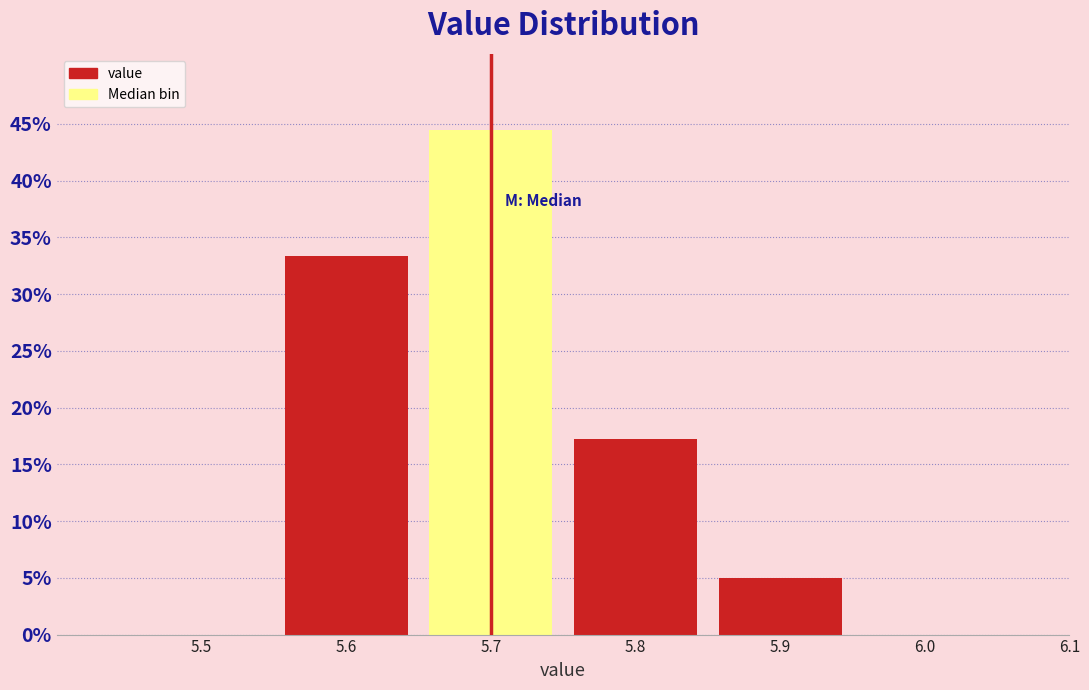

What is the height of the bar covering 5.85 to 5.95 on the x-axis? The values are not printed on the chart, so give them approximately, as read against the axis.

5.0